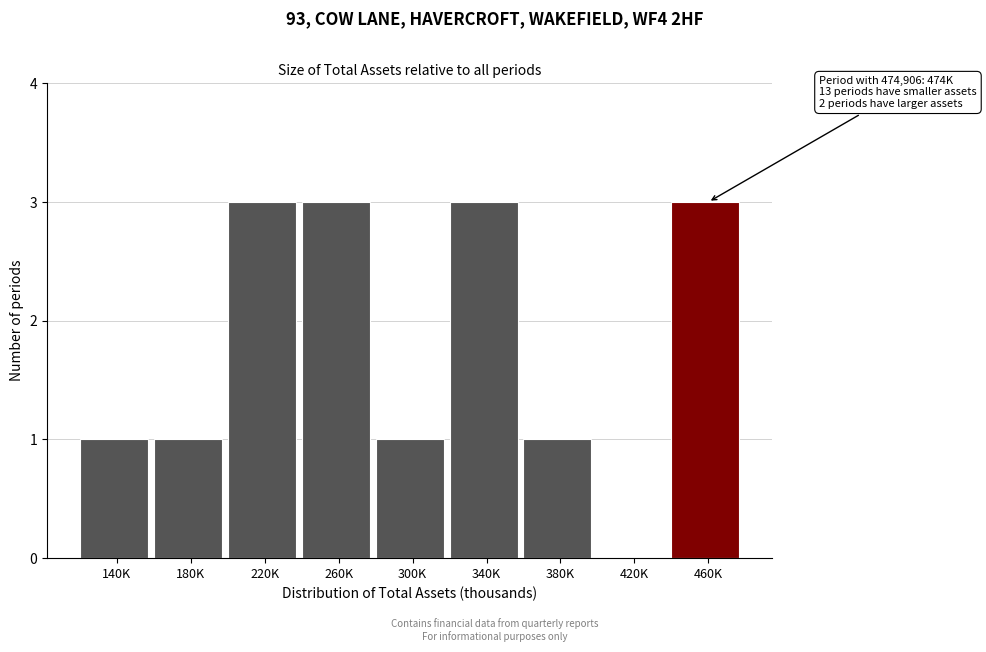

Reading left to right, transcribe all the data shown in this chart.

140K=1	180K=1	220K=3	260K=3	300K=1	340K=3	380K=1	420K=0	460K=3